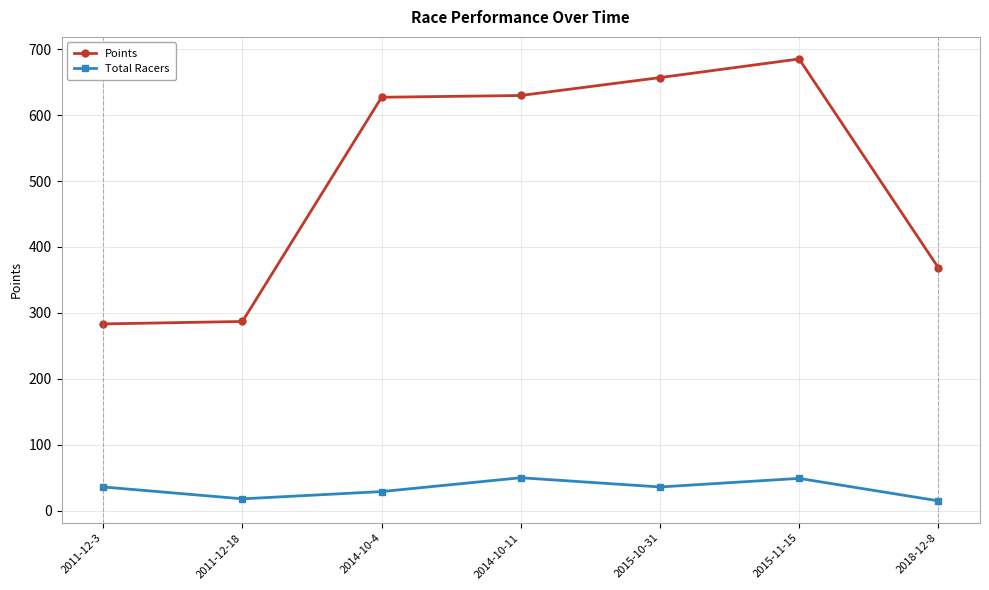

Is it true that Points equals 283.3 at 2011-12-3?

True